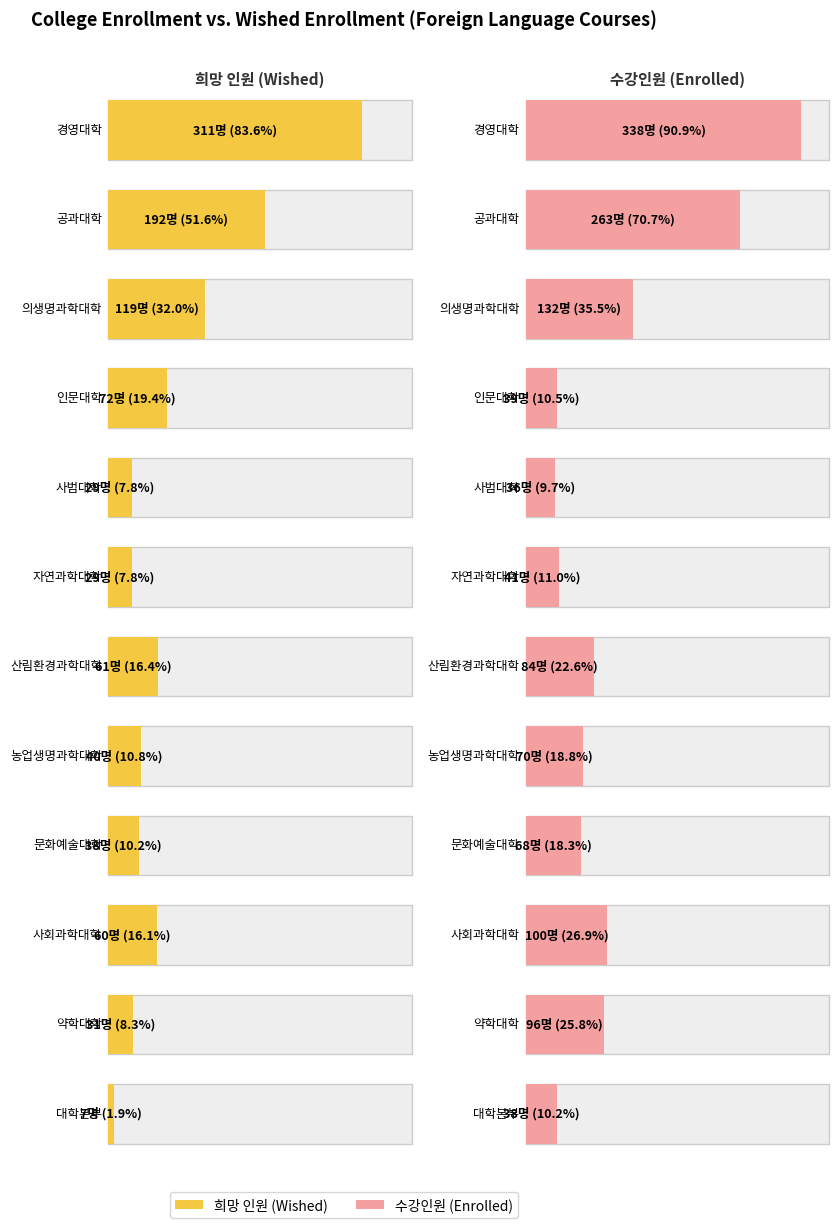

True or false: 시간강사 has a value of 13 at 공과대학.

False